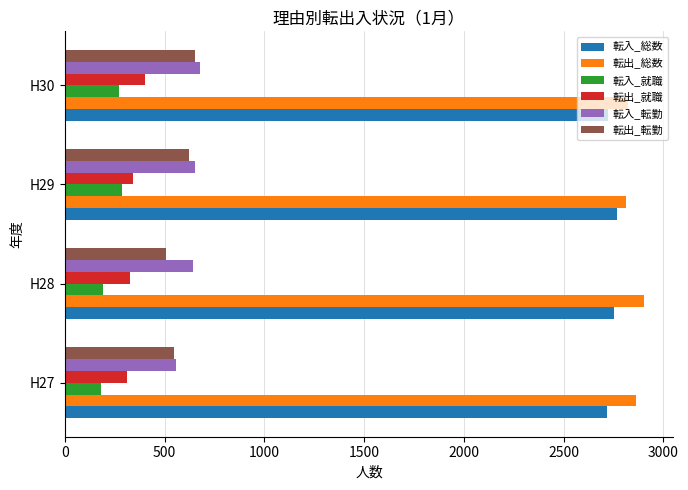

What is the difference between the maximum and second lowest values in the 転出_総数 series?

80.0